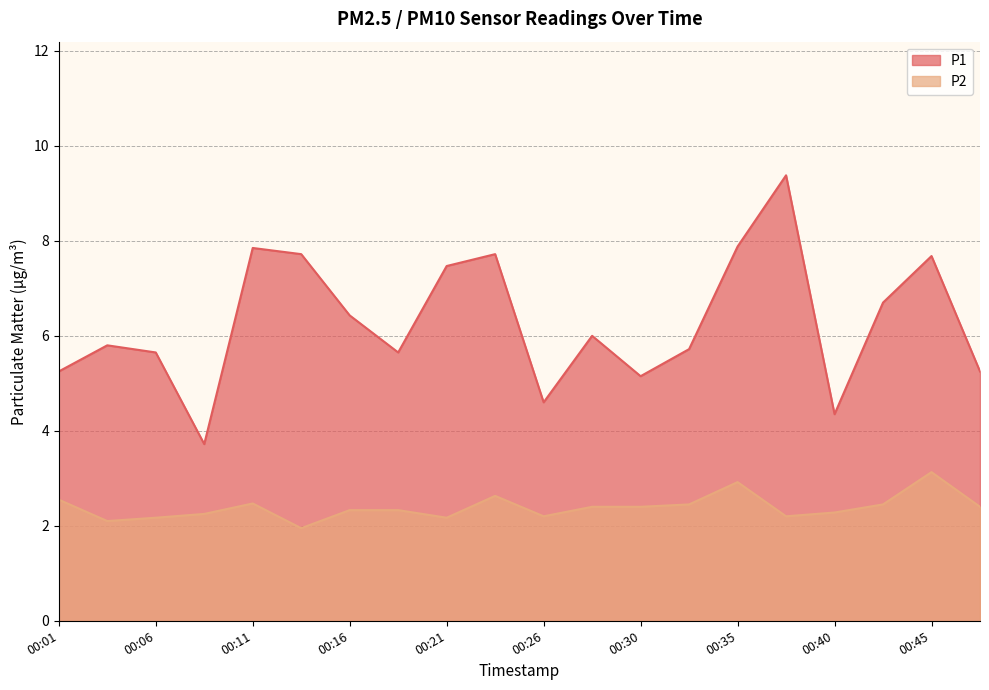

Where is P1 nearest to the value 6?

00:28